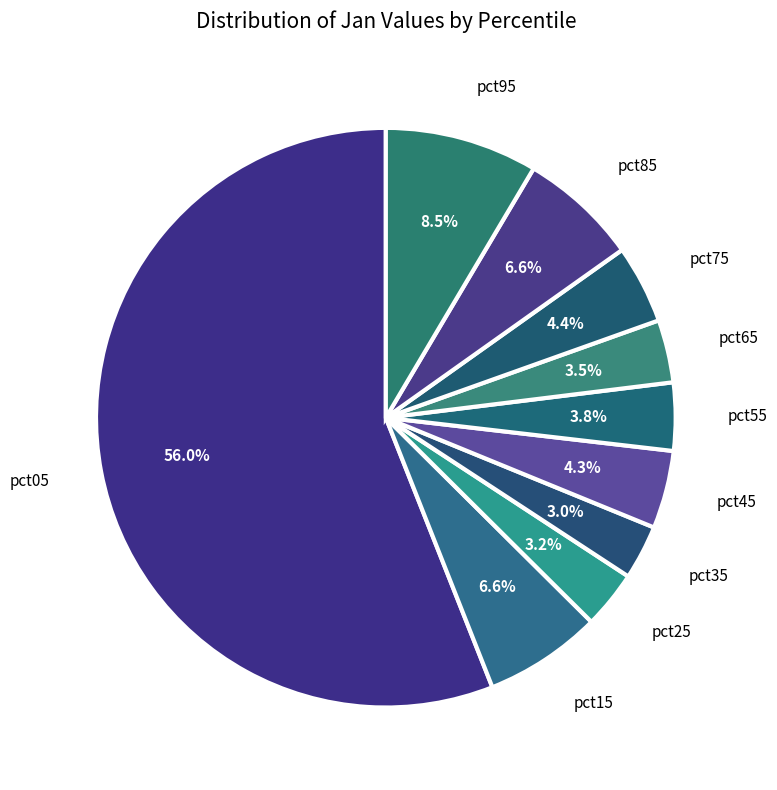

Does pct85 account for over 50% of the chart?

No